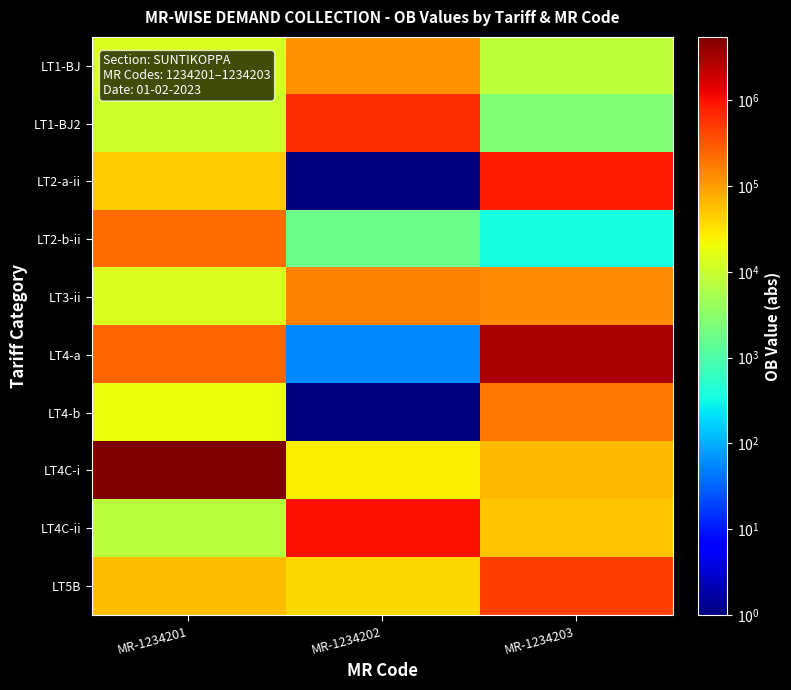

Reading right to left, list all the values displayed in this chart.

LT1-BJ: MR-1234203=8142.0	MR-1234202=122182.0	MR-1234201=14266.0
LT1-BJ2: MR-1234203=2600.4	MR-1234202=634234.5	MR-1234201=10492.0
LT2-a-ii: MR-1234203=838018.0	MR-1234202=0.1	MR-1234201=46892.2
LT2-b-ii: MR-1234203=340.0	MR-1234202=1734.1	MR-1234201=228504.0
LT3-ii: MR-1234203=140002.0	MR-1234202=154401.3	MR-1234201=13872.0
LT4-a: MR-1234203=2833387.0	MR-1234202=57.5	MR-1234201=257391.0
LT4-b: MR-1234203=184708.9	MR-1234202=0.1	MR-1234201=18949.0
LT4C-i: MR-1234203=62549.6	MR-1234202=25032.4	MR-1234201=5466586.7
LT4C-ii: MR-1234203=52177.0	MR-1234202=1043974.1	MR-1234201=7632.0
LT5B: MR-1234203=463023.0	MR-1234202=39505.7	MR-1234201=61176.0